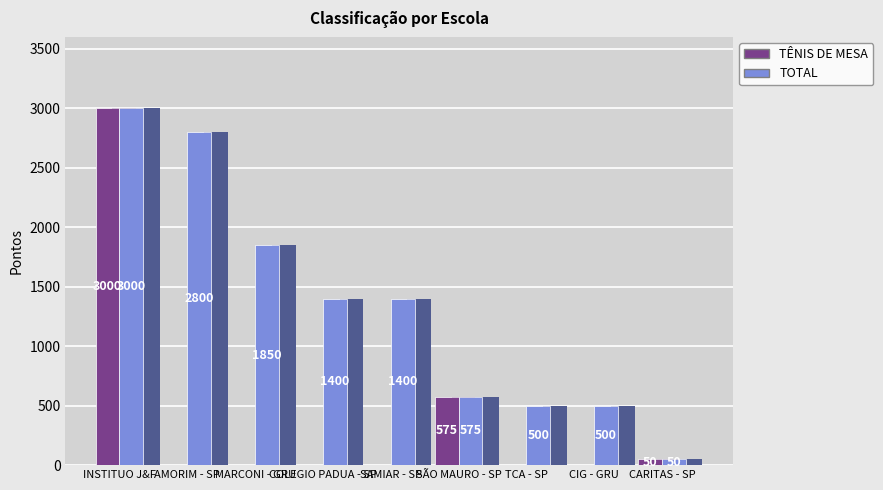

What is the maximum value for TOTAL?

3000